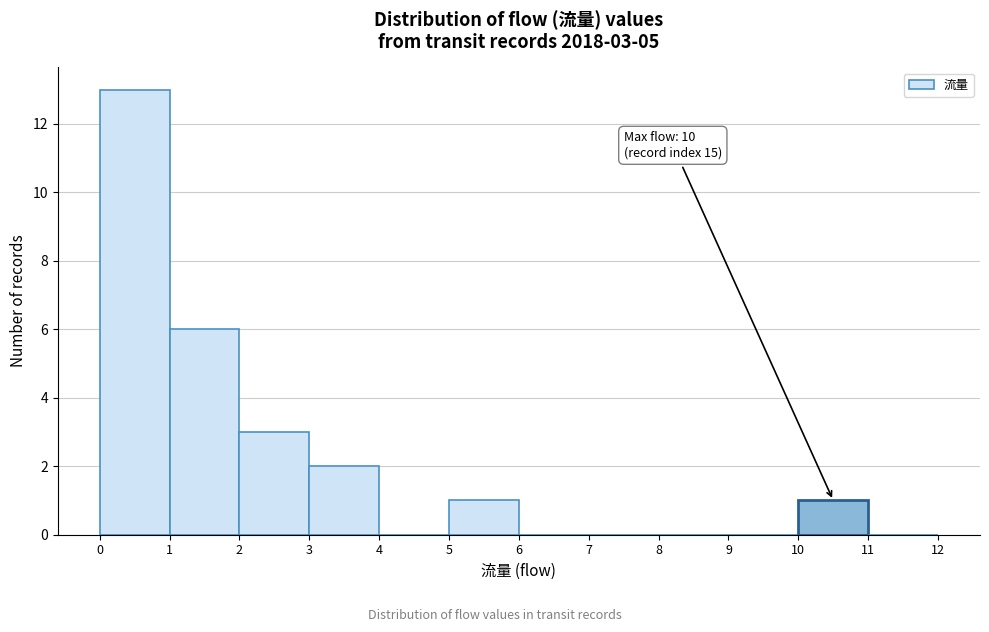

Over which range of the x-axis is the bar tallest?

0 to 1